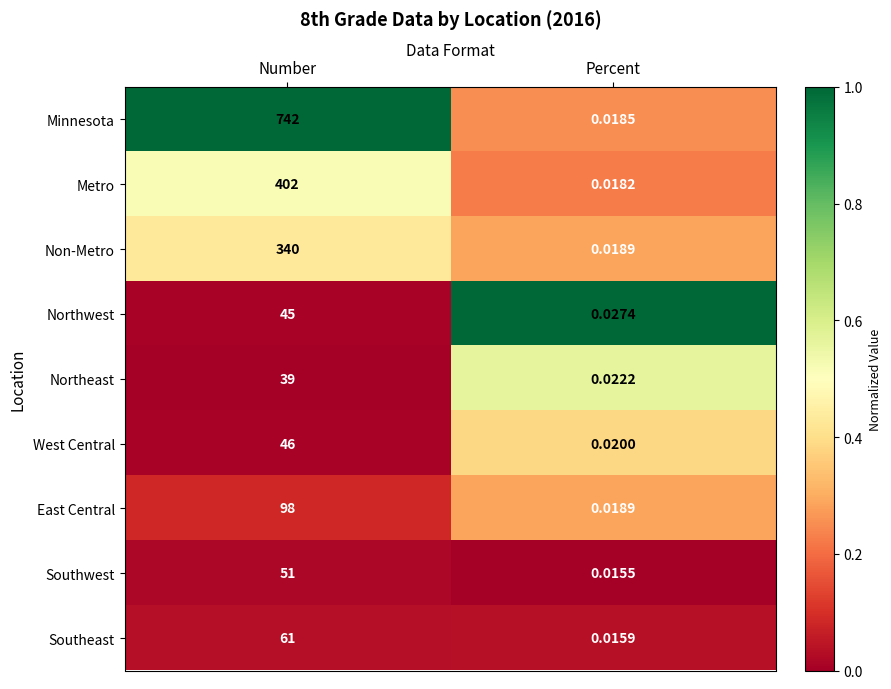

Which label corresponds to the largest value in the chart?

Number